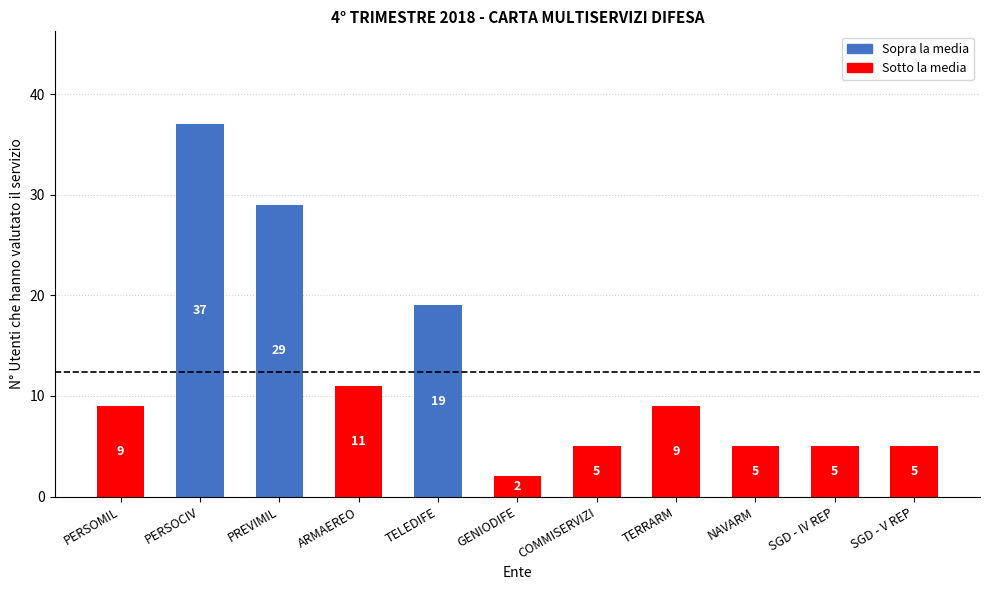

The chart shows a value of 8 at COMMISERVIZI. True or false?

False